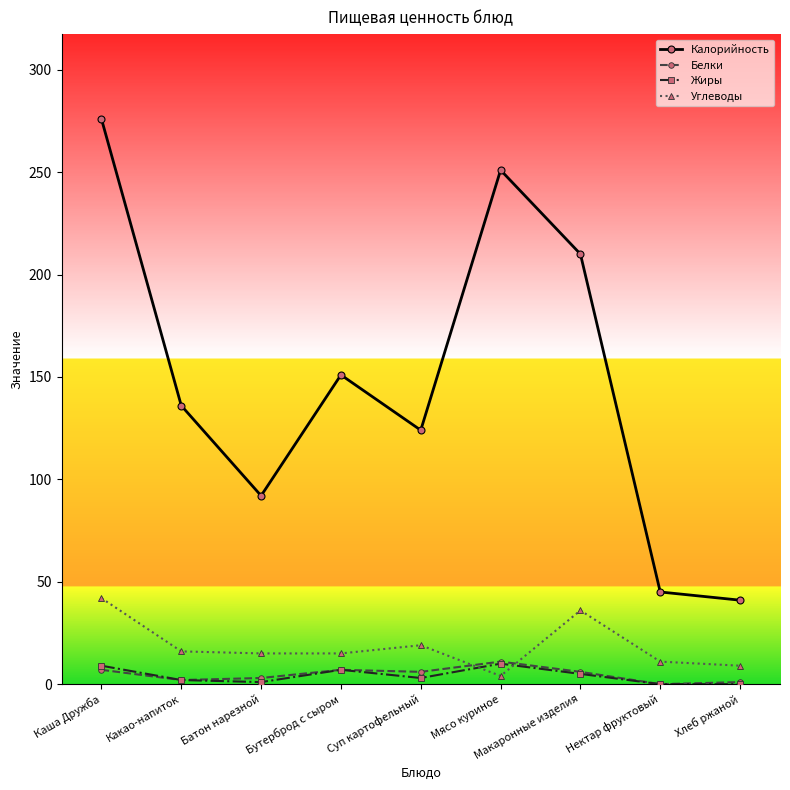

At which category is the sum across all series the highest?

Каша Дружба